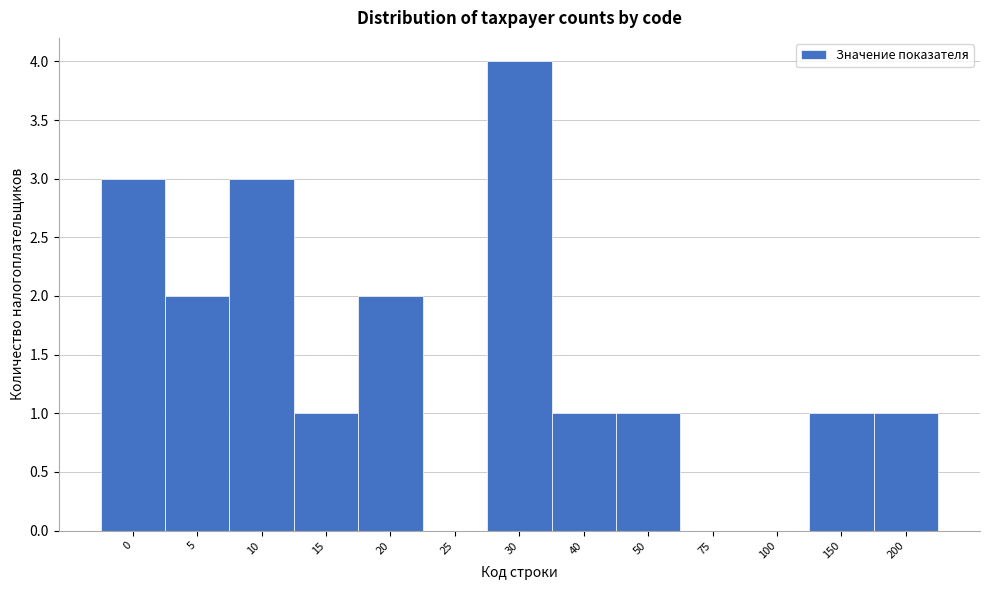

Reading left to right, extract all data points from this chart.

0=3	5=2	10=3	15=1	20=2	25=0	30=4	40=1	50=1	75=0	100=0	150=1	200=1